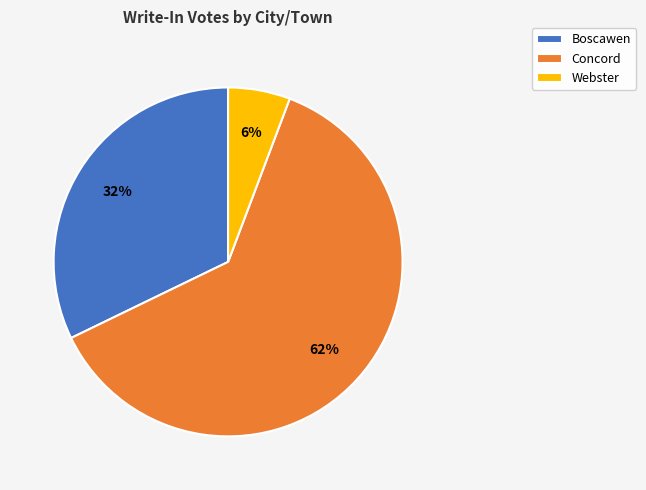

Which category has the smallest portion of the pie?

Webster